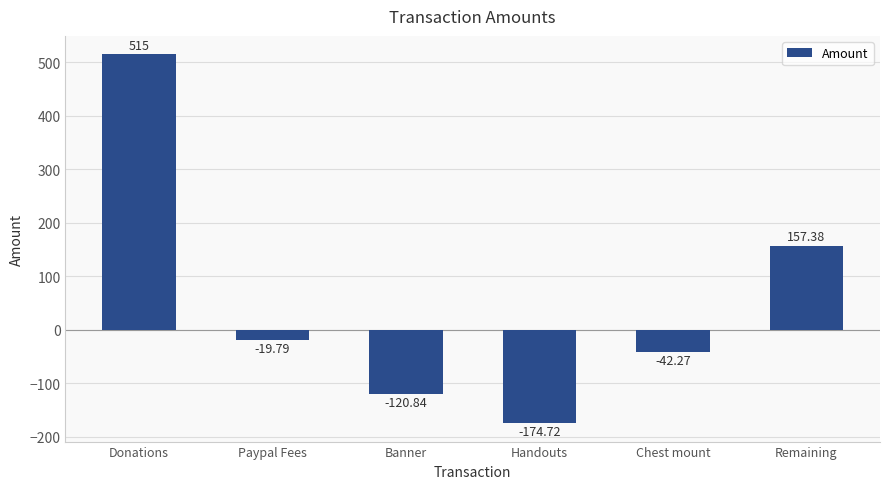

Reading left to right, extract all data points from this chart.

515.0	-19.8	-120.8	-174.7	-42.3	157.4